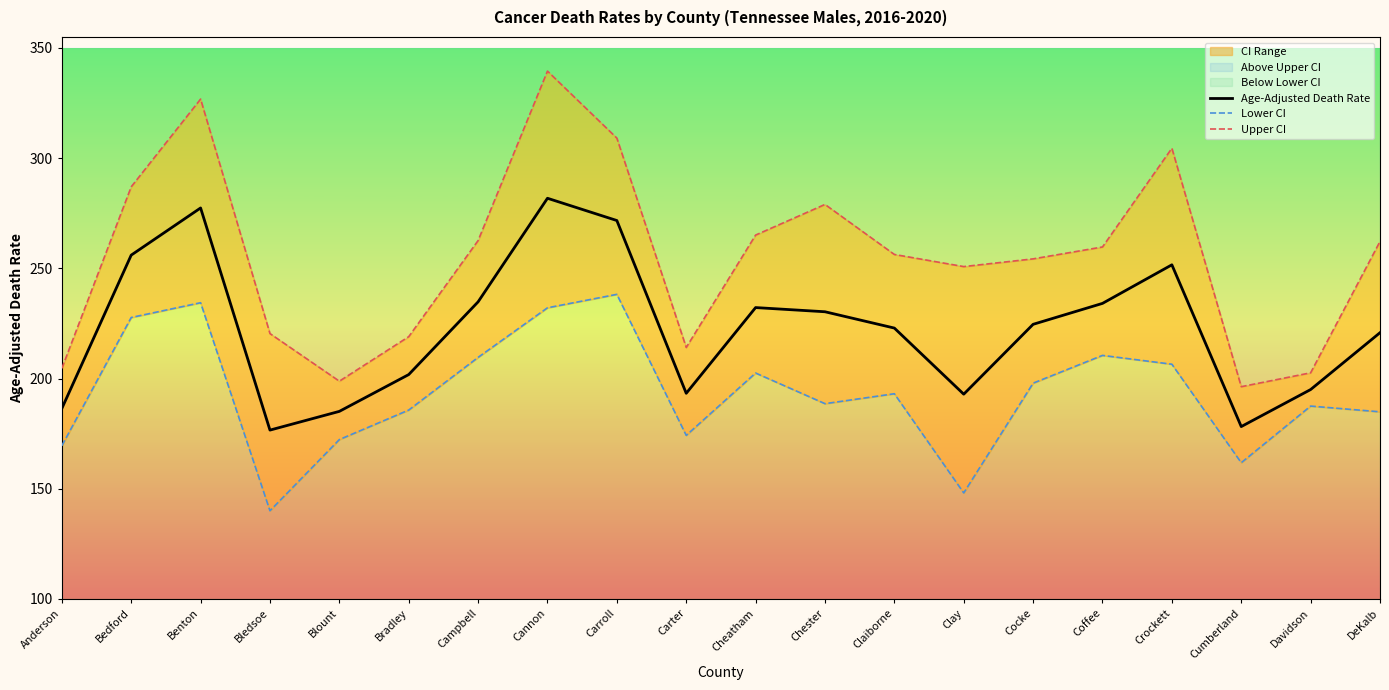

Is it true that Lower CI equals 84.3 at Bedford?

False